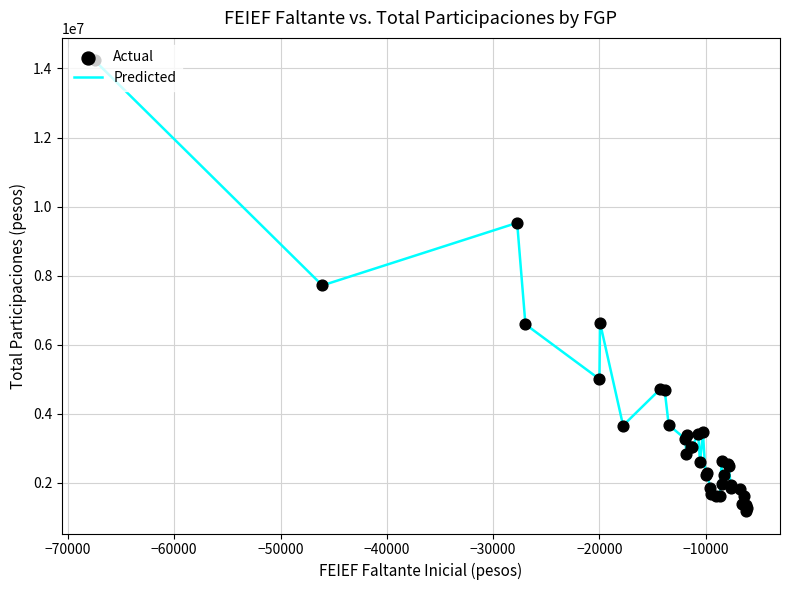

What is the smallest value displayed?

1186368.8